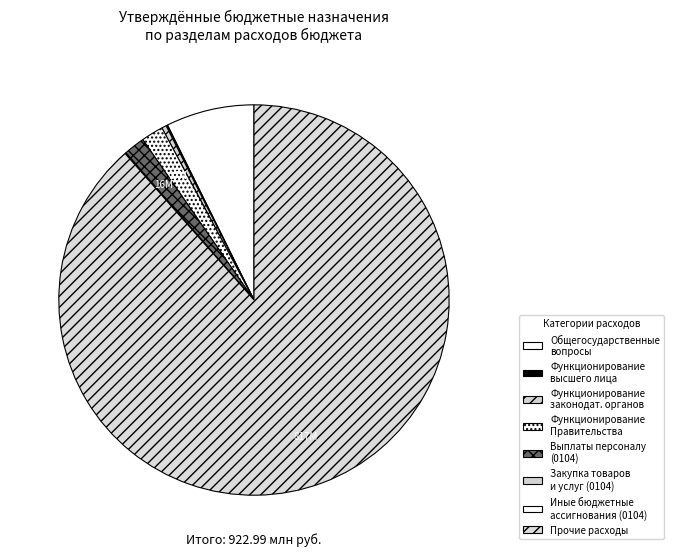

Is there a majority slice in this chart?

Yes